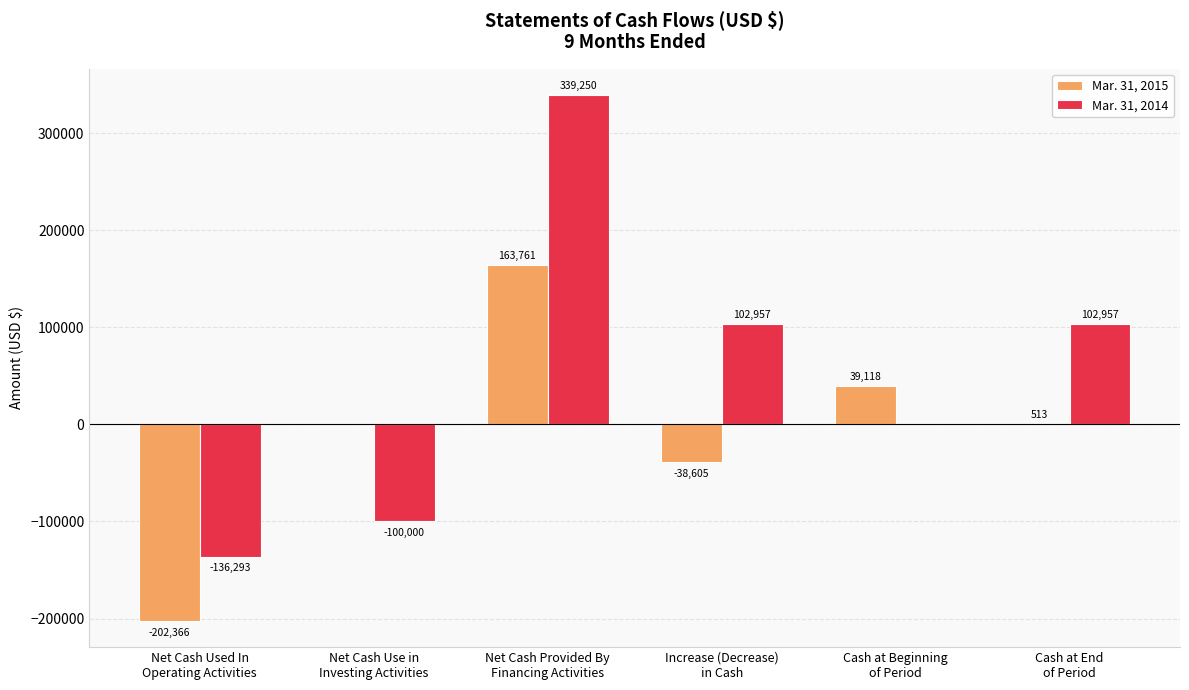

How many groups of bars are there?

6